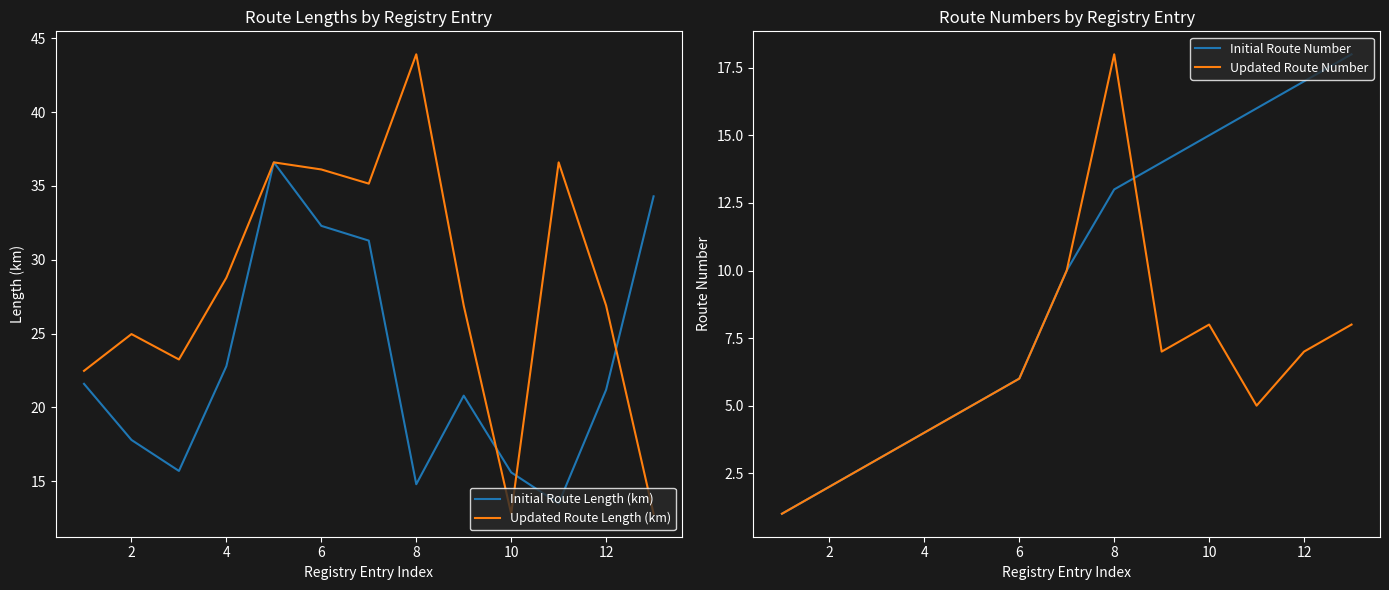

Count the number of categories in the chart.

13